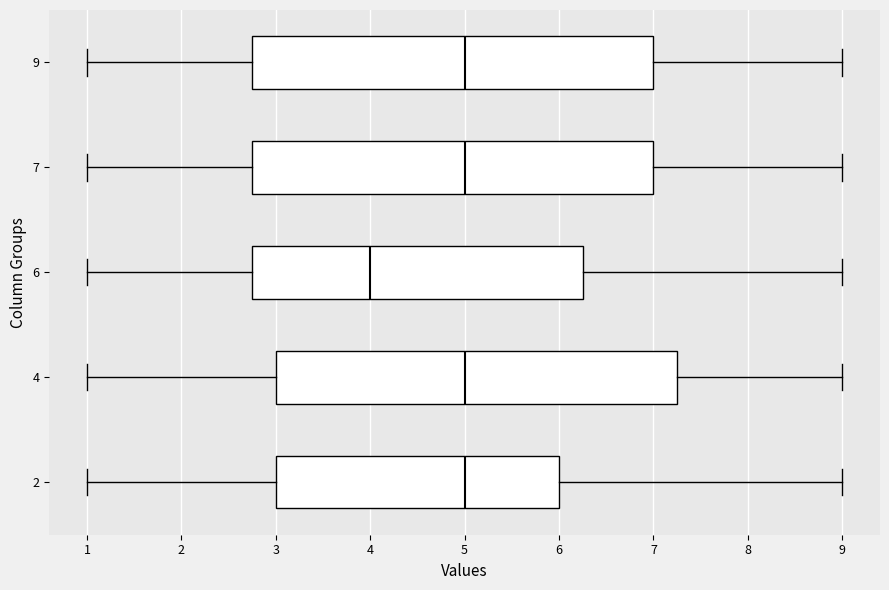

Where does the right whisker of the box at y = 6 end on the x-axis? The values are not printed on the chart, so give them approximately, as read against the axis.

9.0